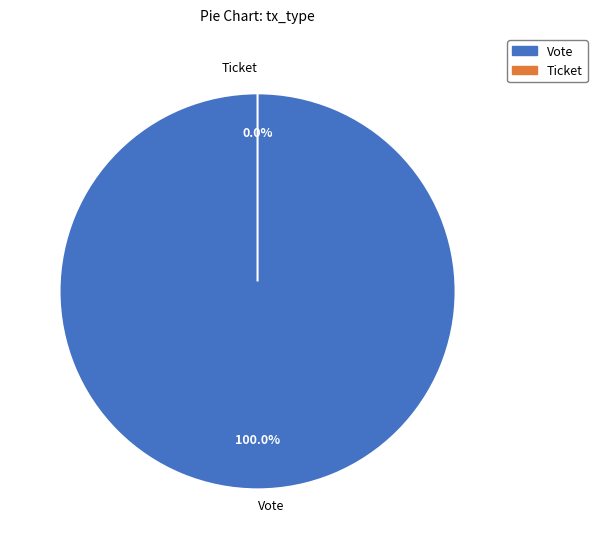

Which slice is the smallest?

Ticket